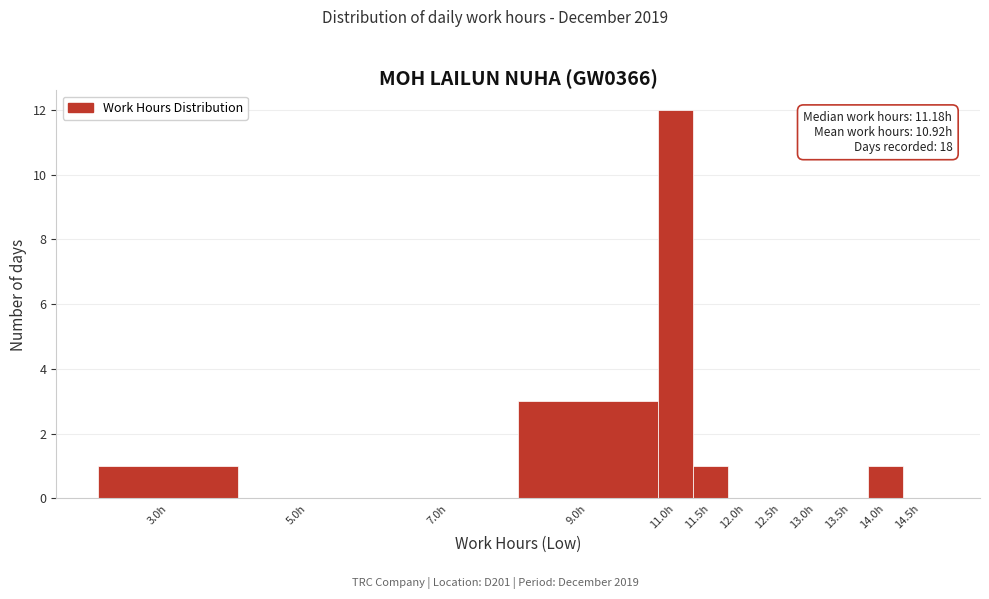

Reading left to right, extract all data points from this chart.

3.0h=1	5.0h=0	7.0h=0	9.0h=3	11.0h=12	11.5h=1	12.0h=0	12.5h=0	13.0h=0	13.5h=0	14.0h=1	14.5h=0